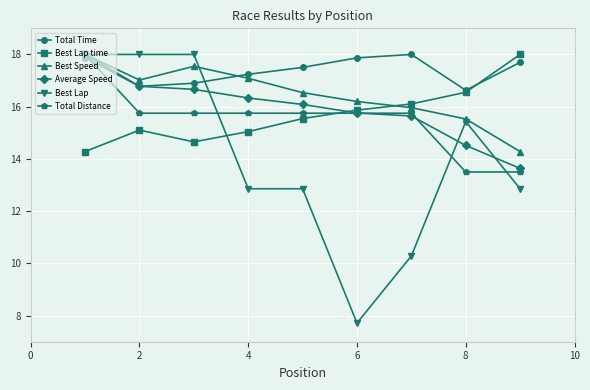

At how many categories does at least one series exceed 8?

9